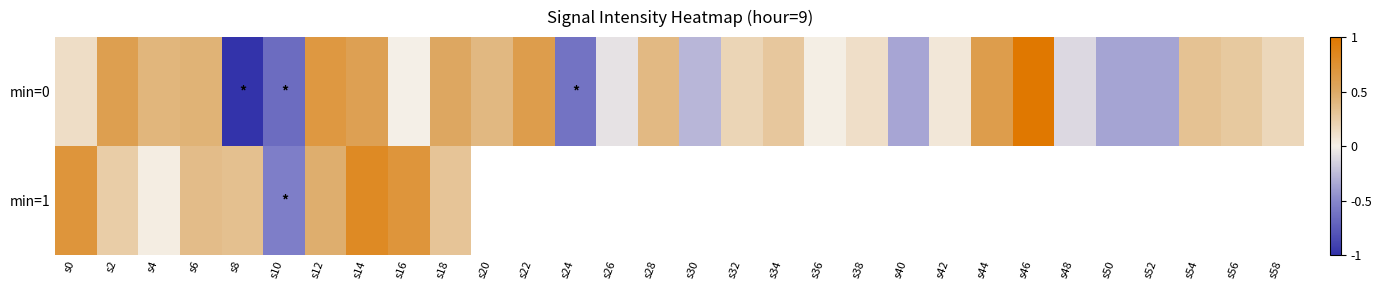

Is it true that min=0 equals 0.9 at s44?

False